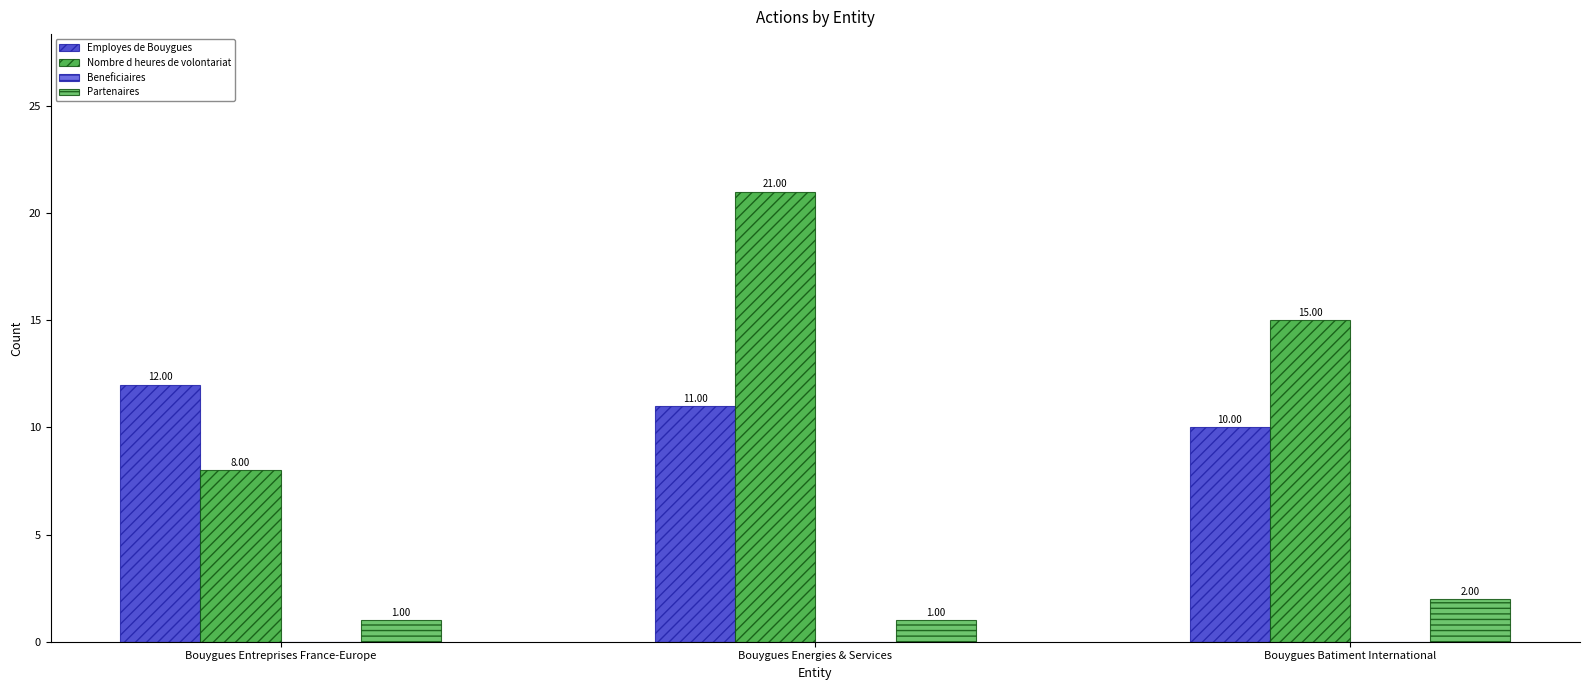

Which series has the widest spread of values?

Nombre d heures de volontariat